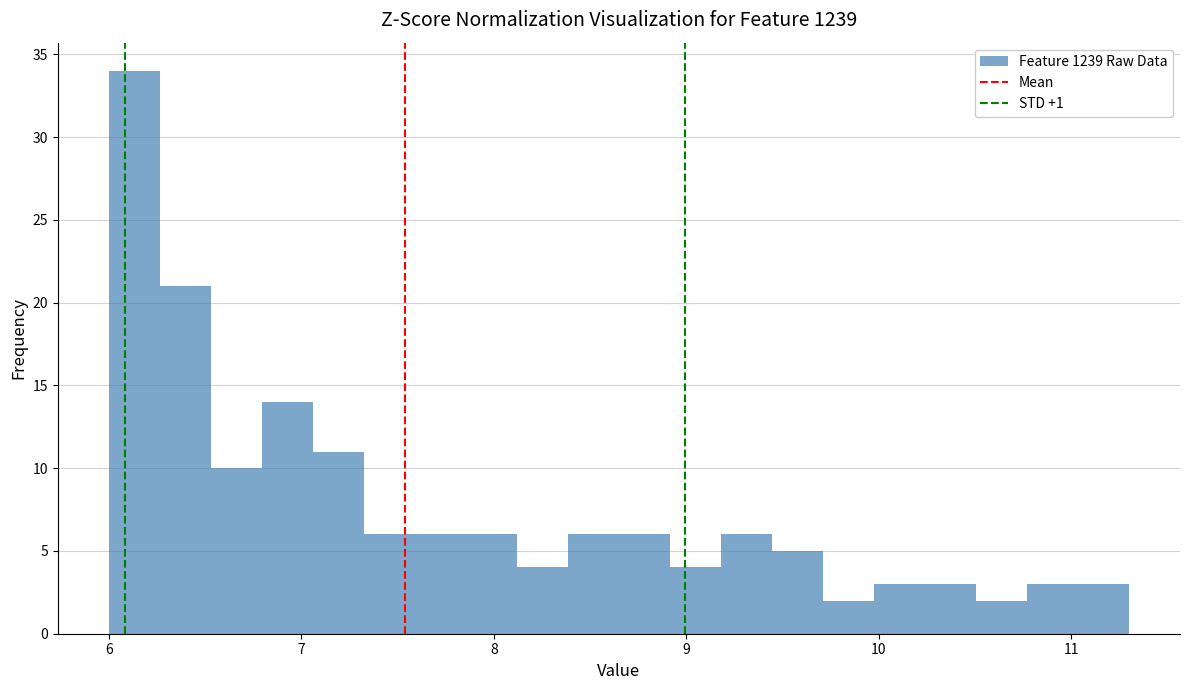

Around what value on the x-axis is the tallest bar? Give the approximate position of its centre, as read against the axis.

6.1